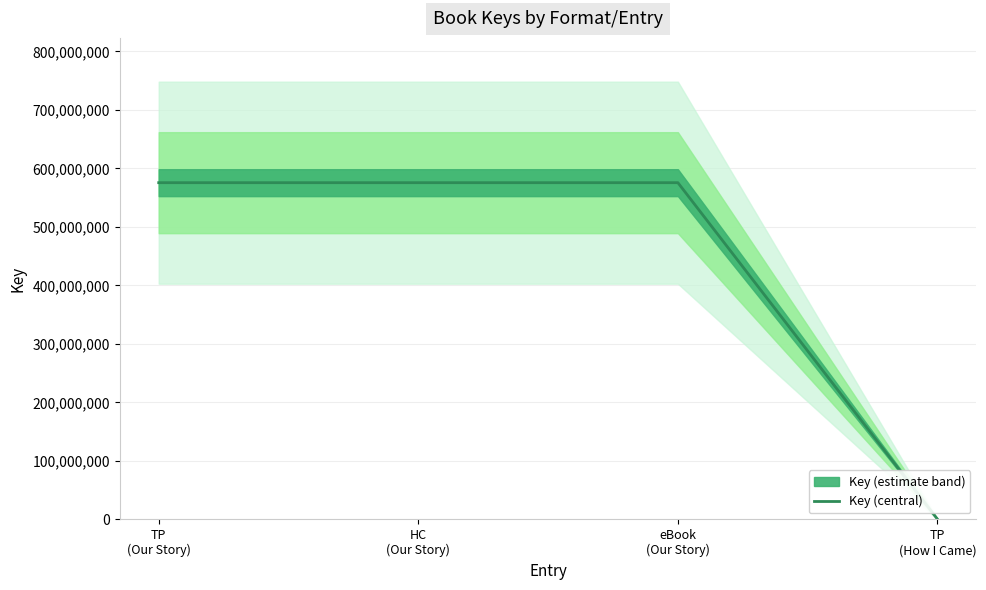

What is the greatest value displayed?

575549979